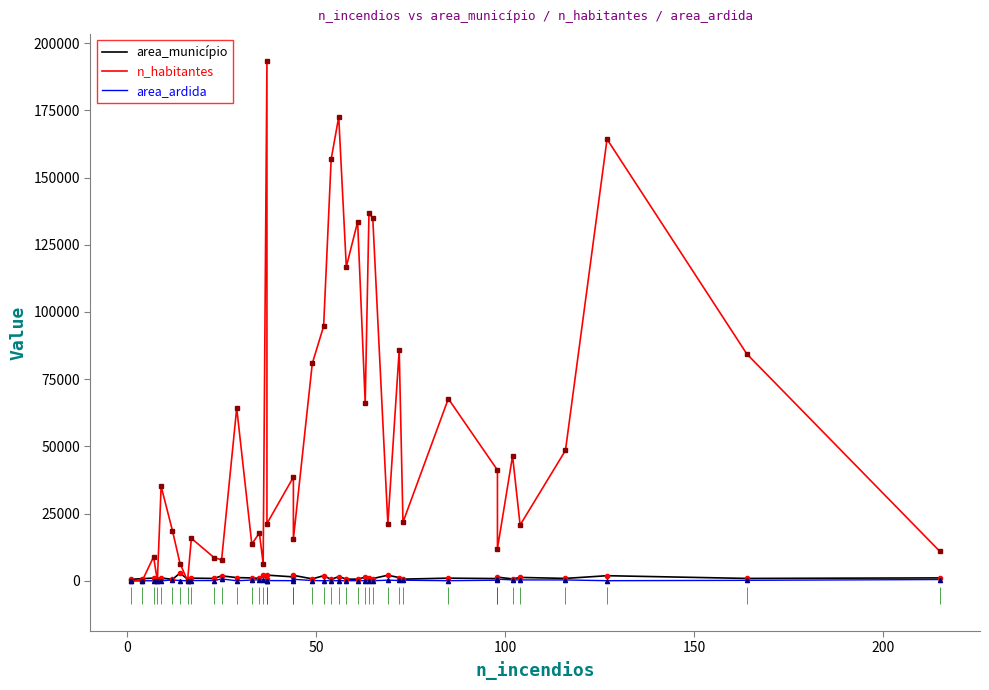

Where does the area_ardida series first go above 85?

200